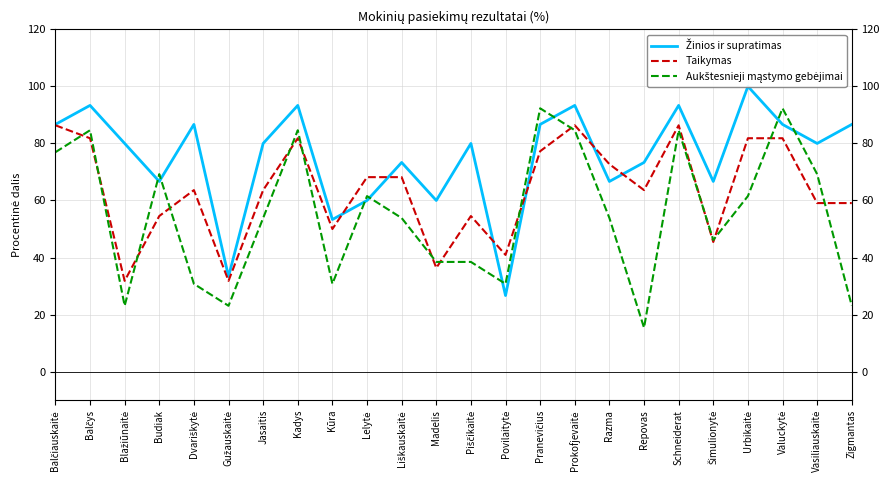

What is the sum of all Aukštesnieji mąstymo gebėjimai values?

1323.1